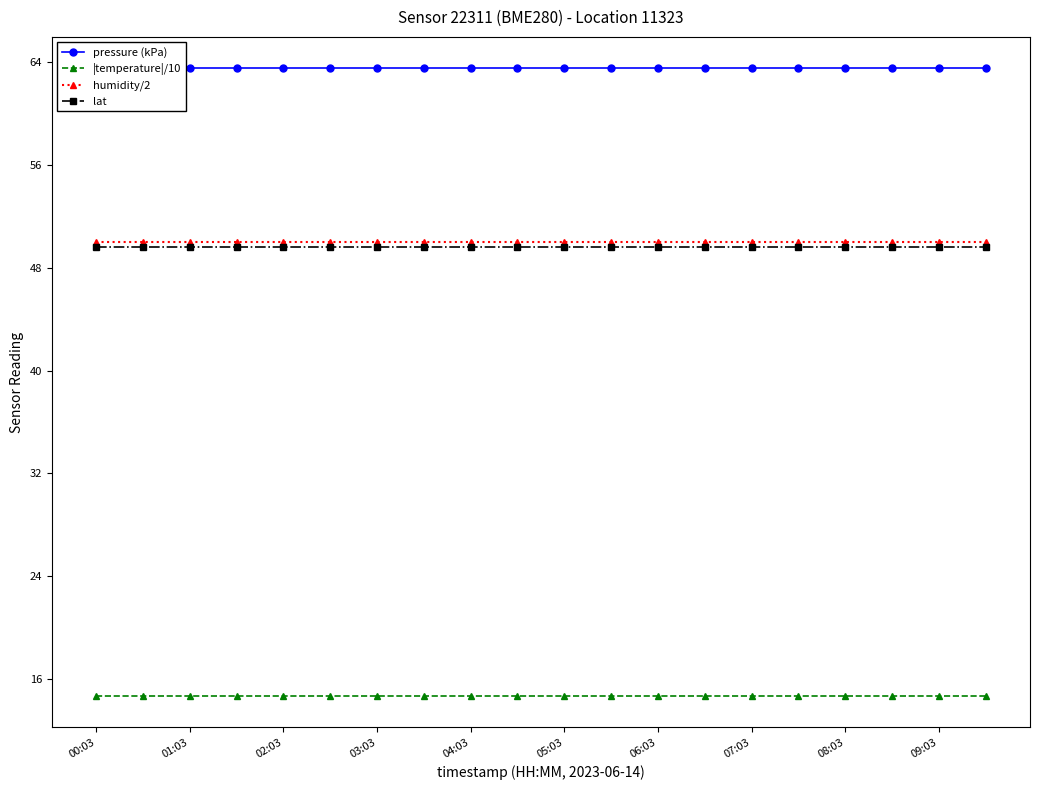

What is the average value of the pressure (kPa) series?

63.5